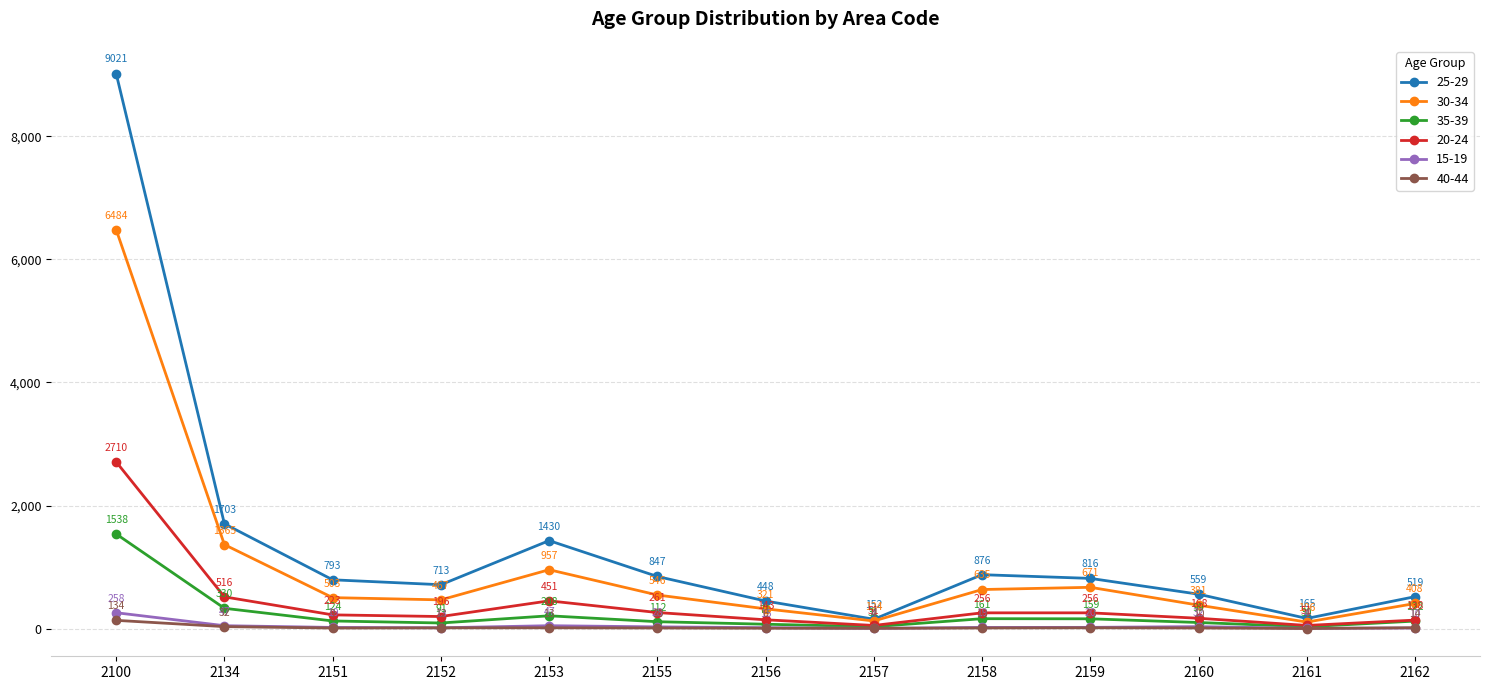

Is this an area chart (filled region under the line)?

No